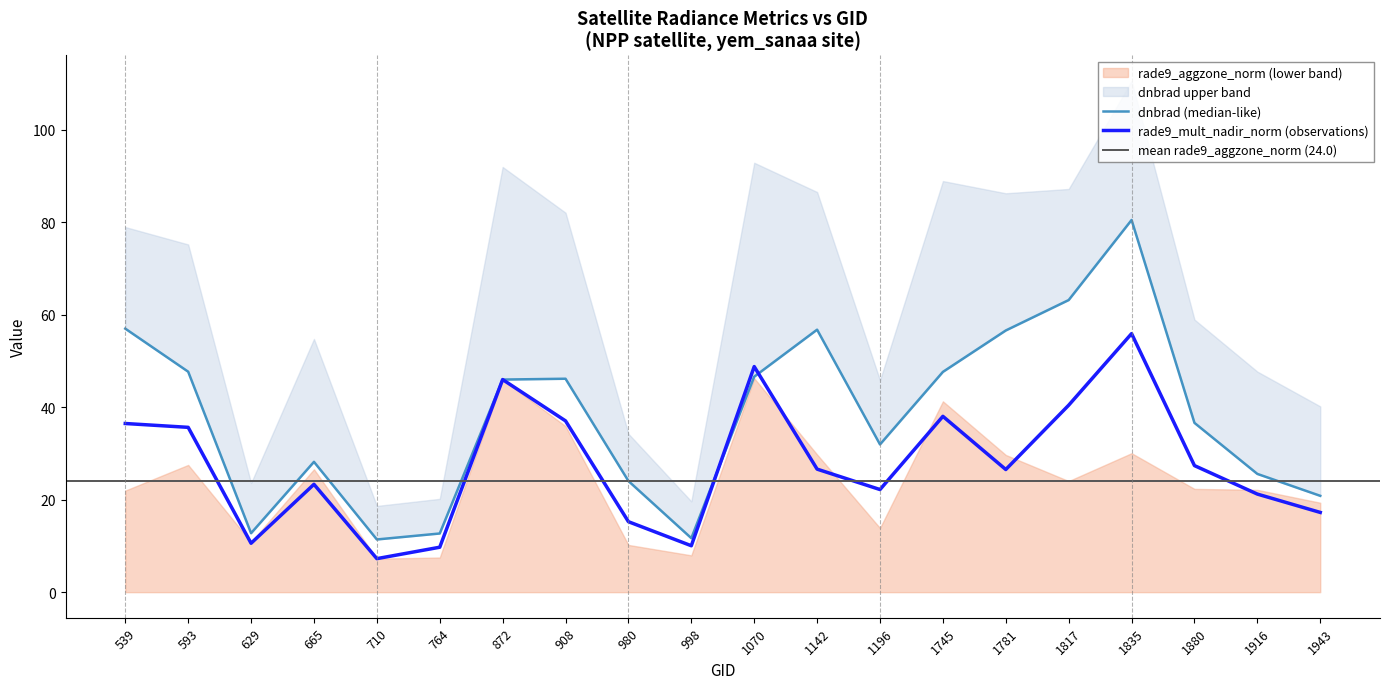

Reading right to left, what are all the values shown in this chart?

dnbrad: 20.8	25.6	36.6	80.5	63.2	56.6	47.6	32.0	56.8	46.6	11.7	24.0	46.2	46.0	12.7	11.4	28.2	12.8	47.7	57.0
rade9_mult_nadir_norm: 17.2	21.2	27.4	55.9	40.4	26.5	38.0	22.2	26.6	48.8	10.0	15.2	37.1	46.0	9.7	7.3	23.3	10.6	35.7	36.5